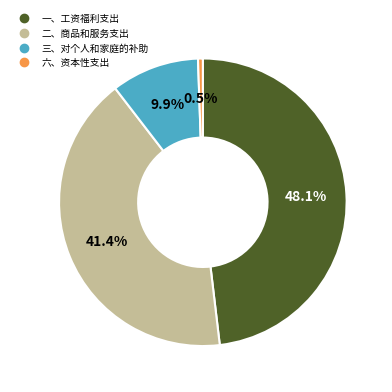

Is it true that 二、商品和服务支出 is 52% of the pie?

False